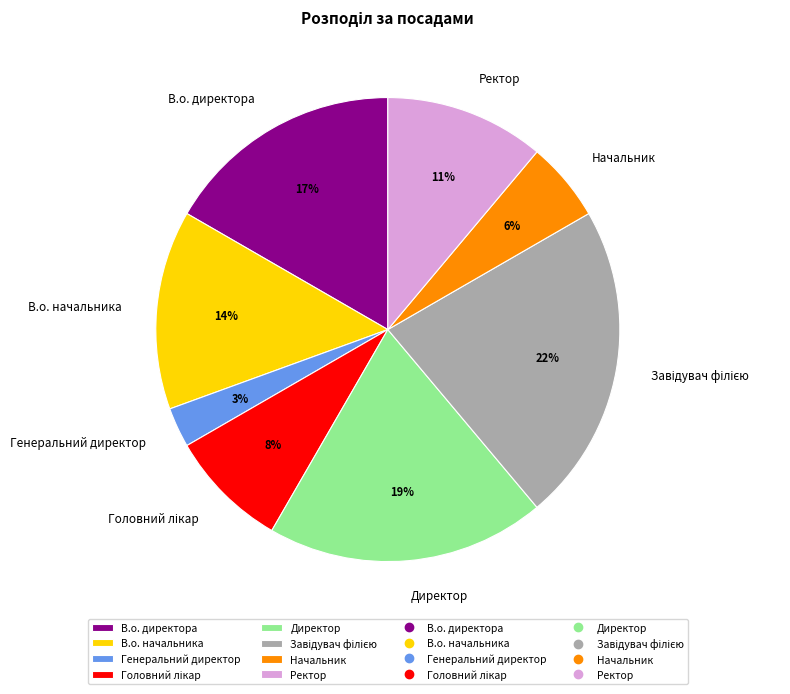

To the nearest percent, what is the difference between the largest and smallest slice percentages?

19%